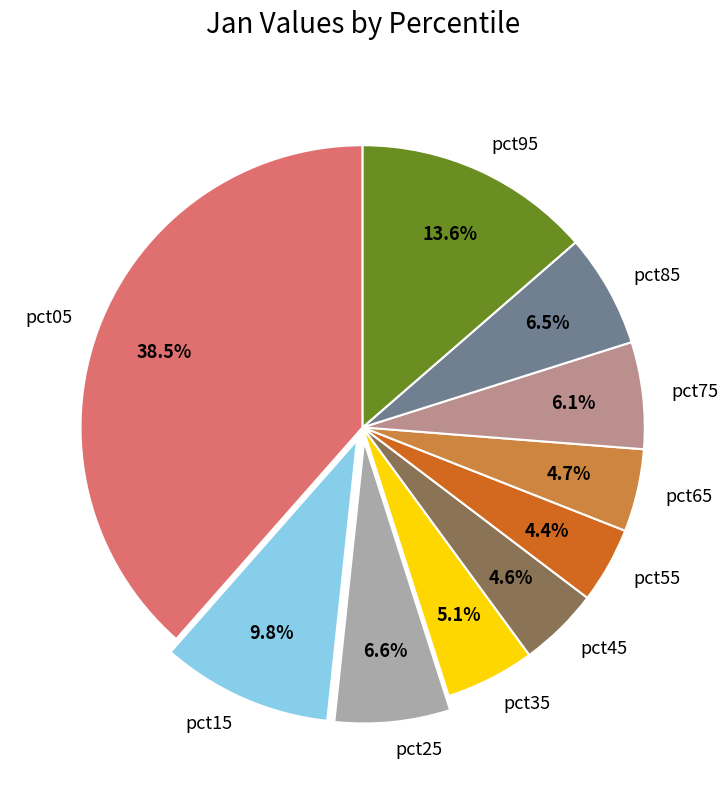

To the nearest percent, what portion does pct75 represent?

6%